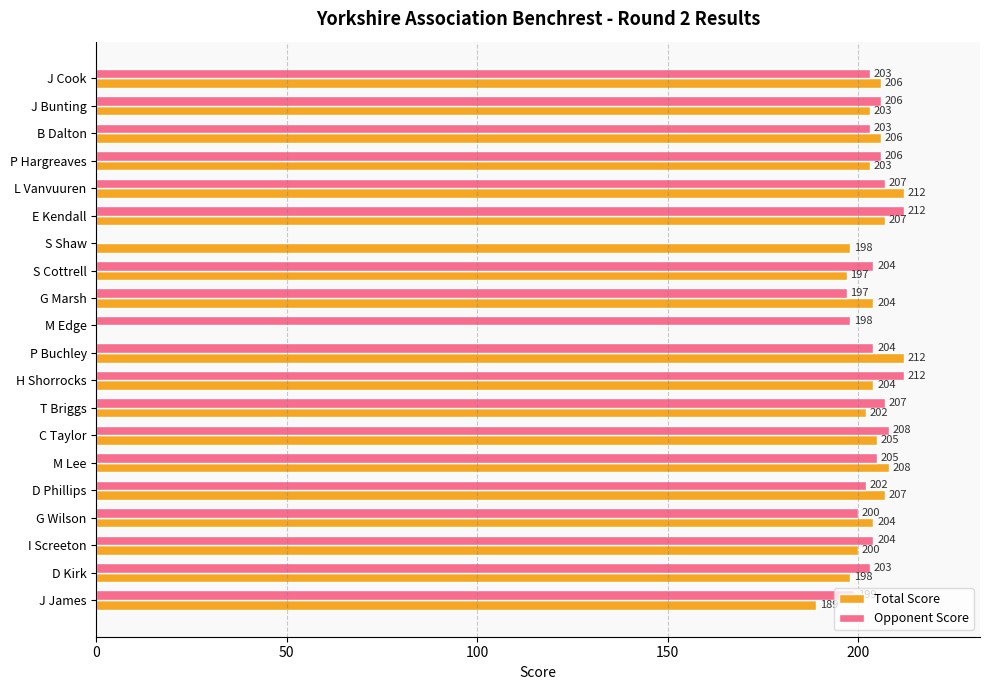

Which series changed the most between J Bunting and P Buchley?

Total Score